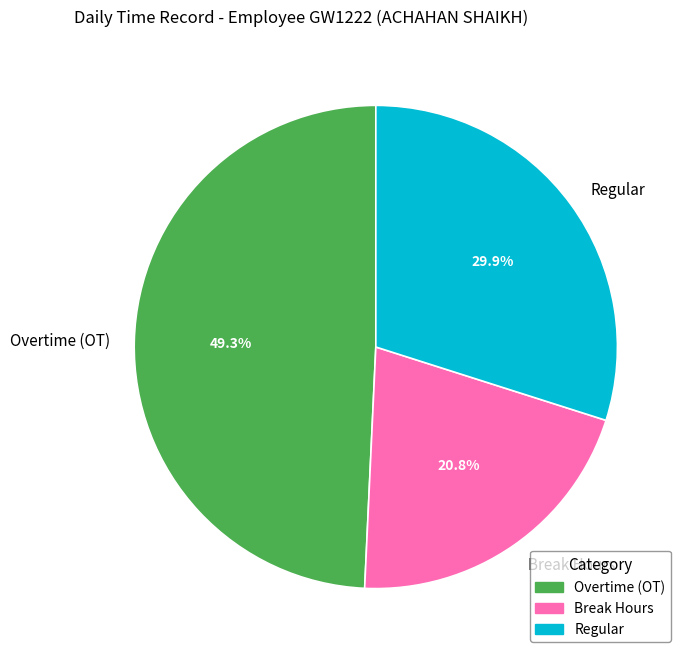

Rank the categories by value from lowest to highest.

Break Hours, Regular, Overtime (OT)